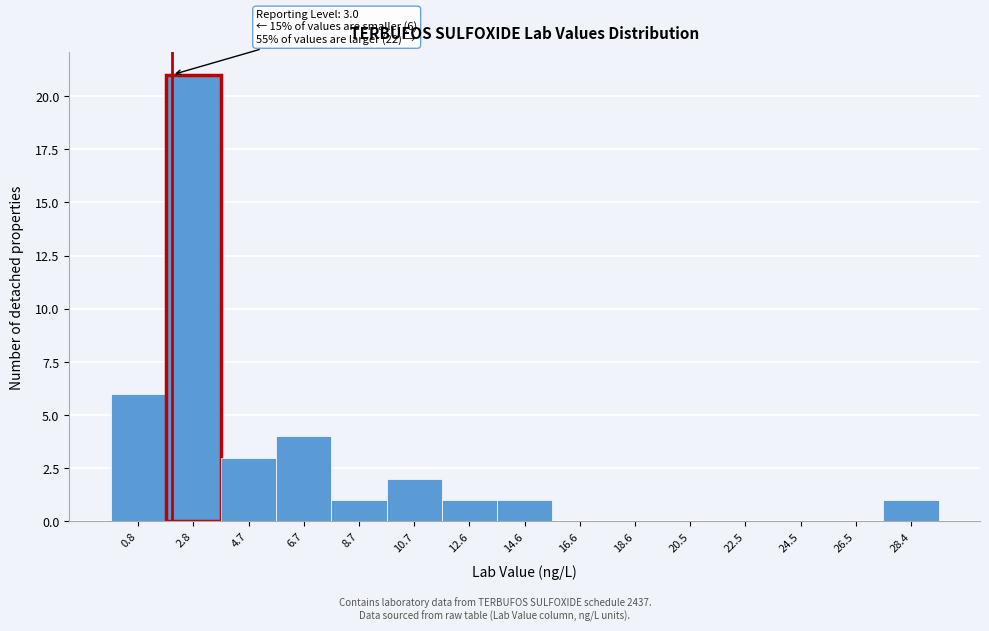

Reading left to right, list all the values displayed in this chart.

0.8=6	2.8=21	4.7=3	6.7=4	8.7=1	10.7=2	12.6=1	14.6=1	16.6=0	18.6=0	20.5=0	22.5=0	24.5=0	26.5=0	28.4=1